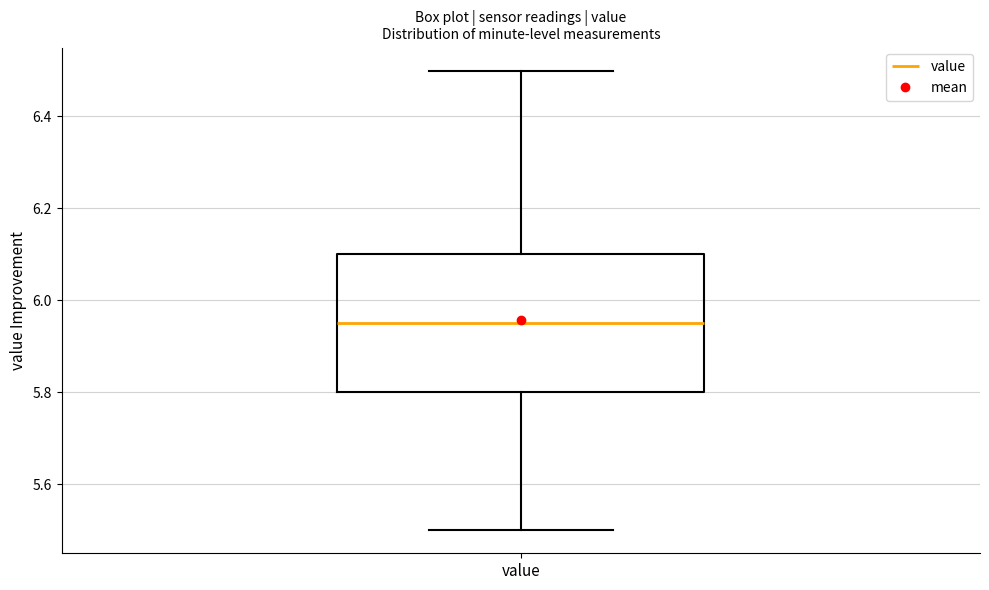

Transcribe this box plot: give where the median line is, the range the box spans, and where the two whiskers end, as read against the y-axis. The values are not printed on the chart, so give them approximately, as read against the axis.

median 5.96, box 5.80 to 6.10, whiskers 5.50 to 6.50